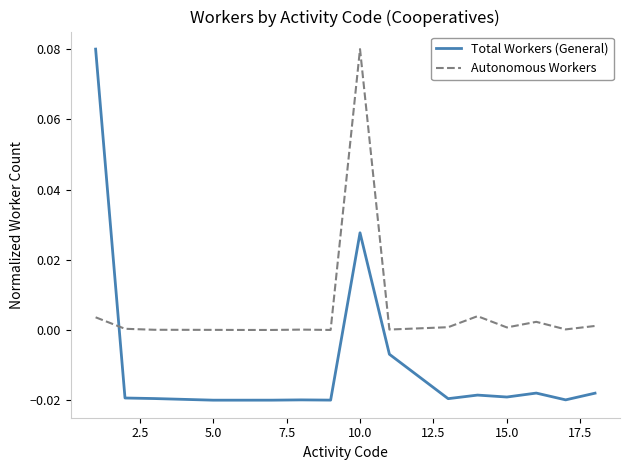

Which series has the widest spread of values?

Total Workers (General)